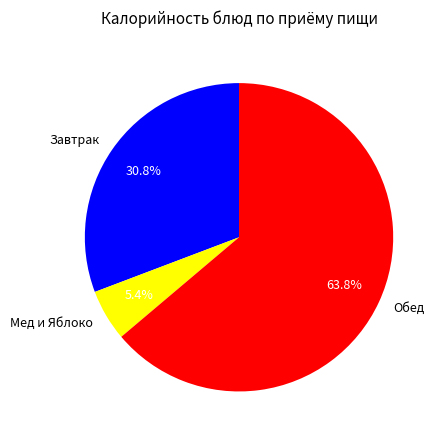

To the nearest percent, what is the difference between the largest and smallest slice percentages?

58%